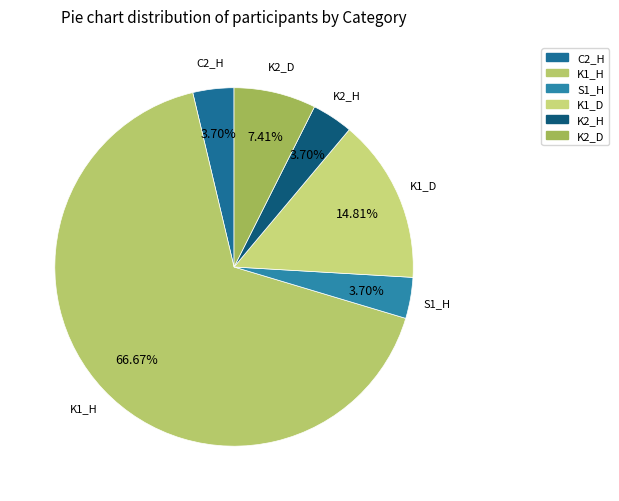

The S1_H slice represents 4% of the pie. True or false?

True